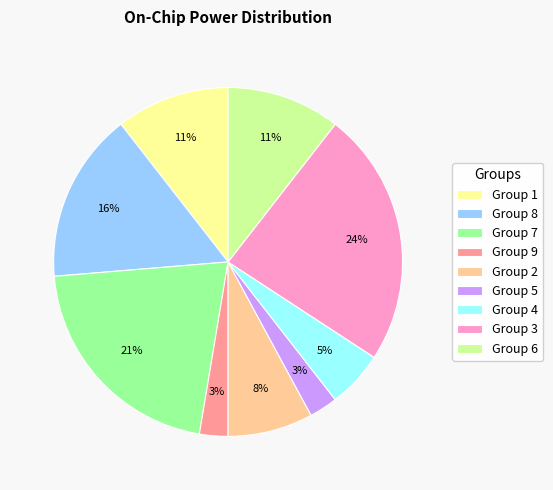

Which has a higher value, Group 4 or Group 6?

Group 6